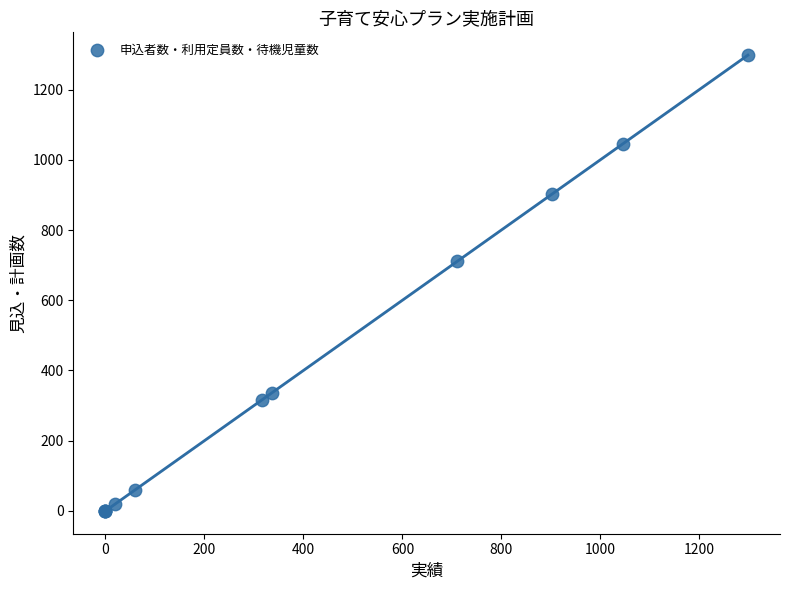

What Y value in the scatter plot is closest to 649?

711